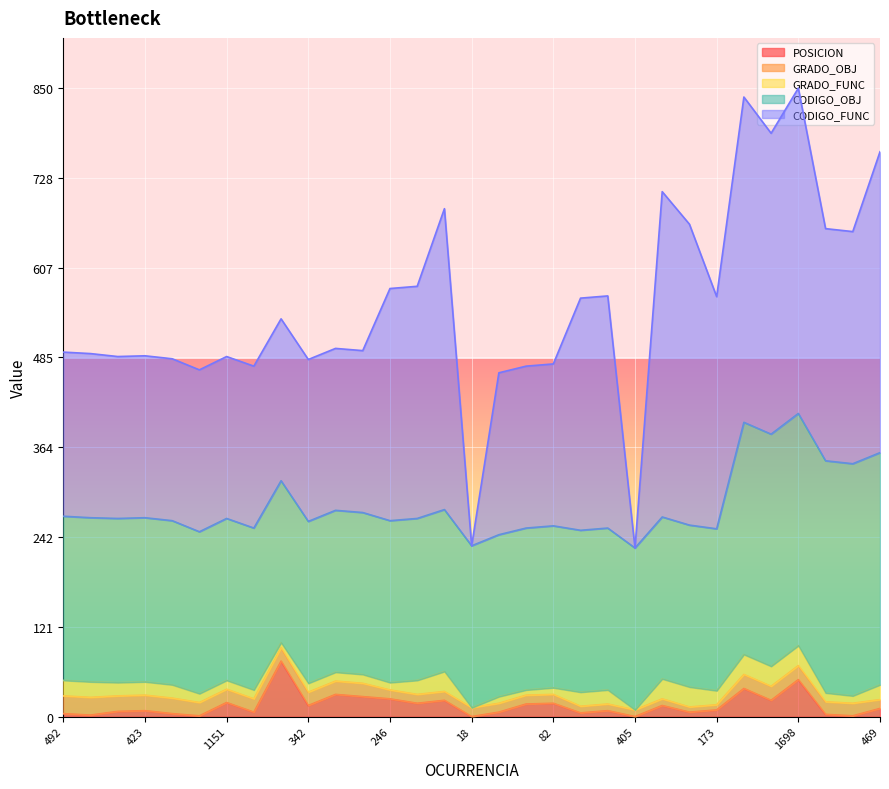

Is the value of GRADO_OBJ at 1698 greater than the value of GRADO_FUNC at 469?

No